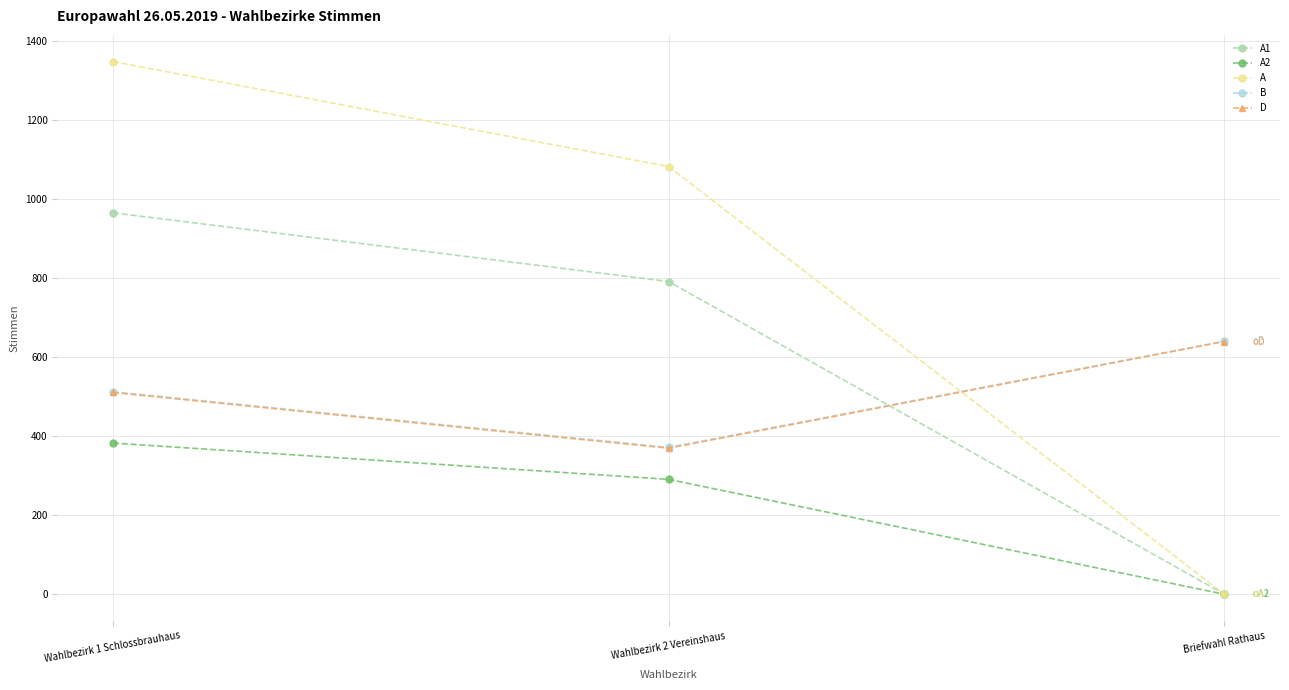

What is the sum of the A values at Wahlbezirk 1 Schlossbrauhaus and Wahlbezirk 2 Vereinshaus?

2432